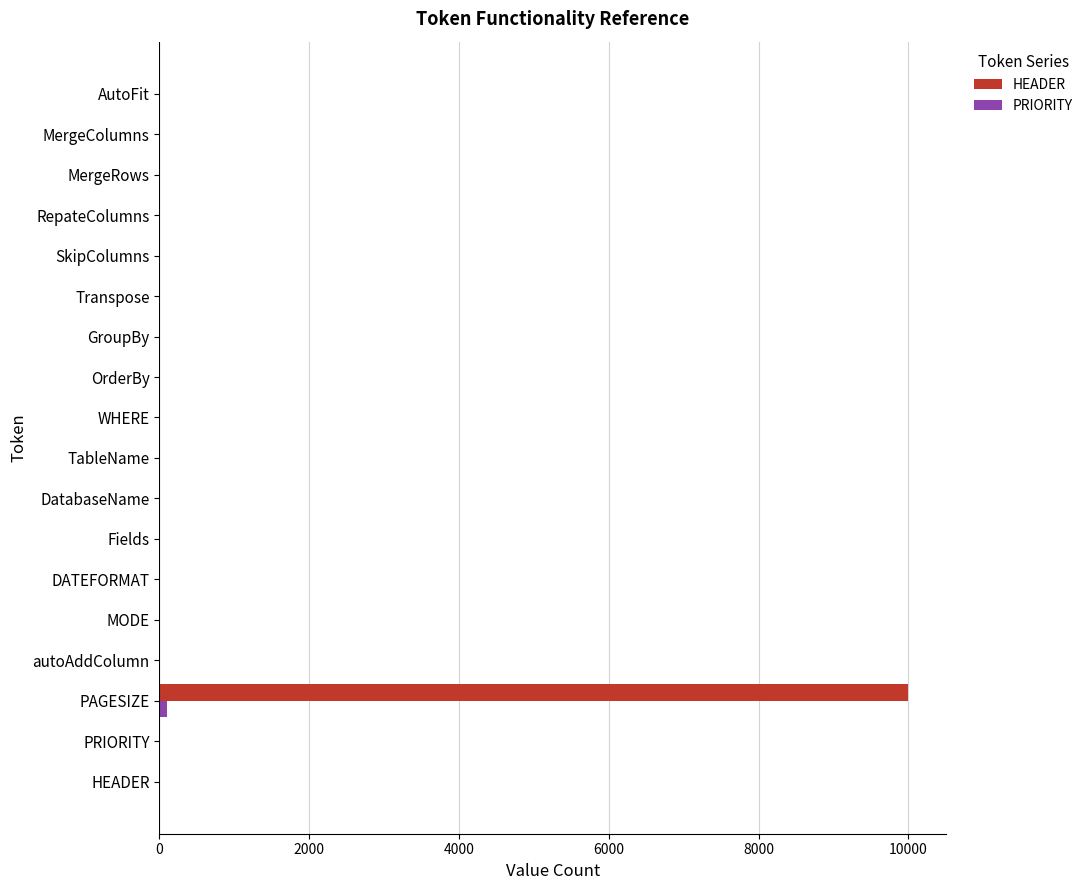

At which category is the sum across all series the highest?

PAGESIZE